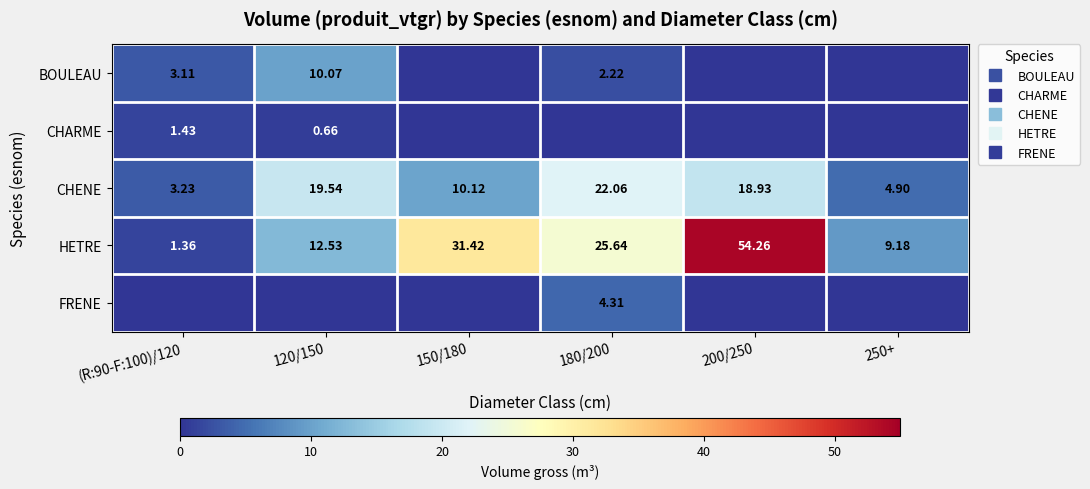

Is it true that FRENE equals 1.2 at 180/200?

False